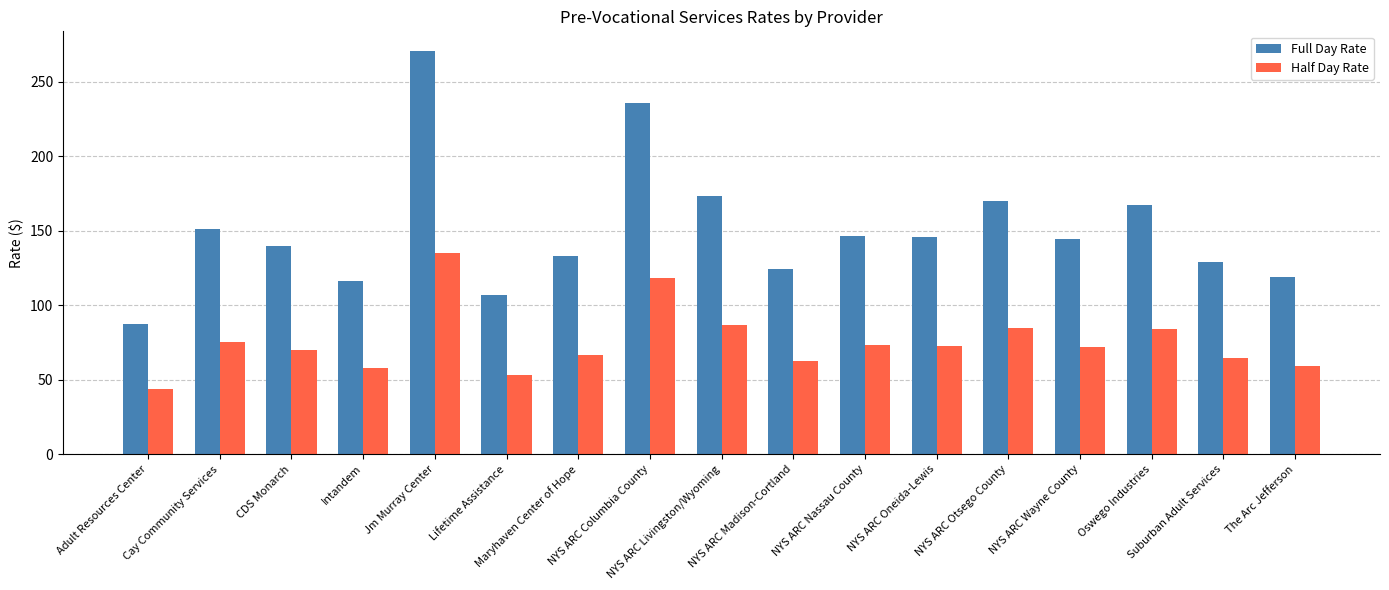

What is the average value of the Full Day Rate series?

150.5